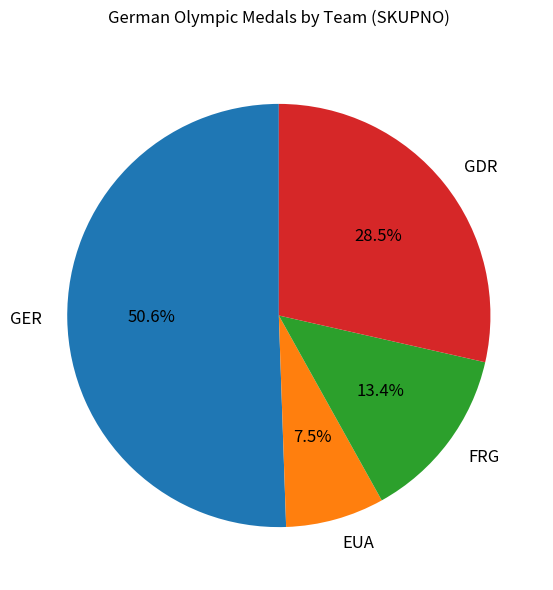

Which slice is the largest?

GER